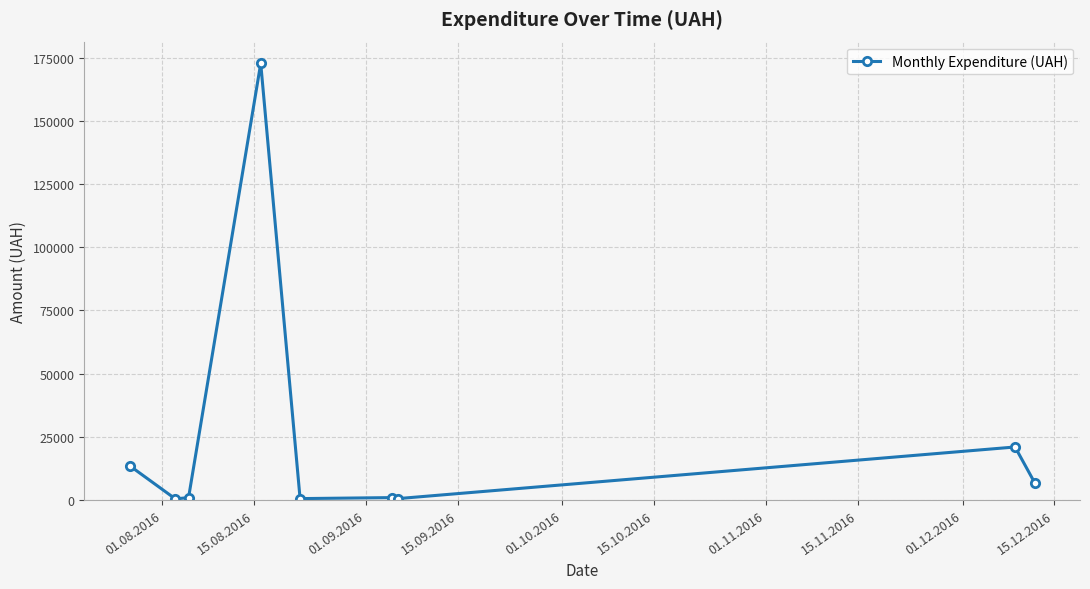

What is the greatest value displayed?

172695.9